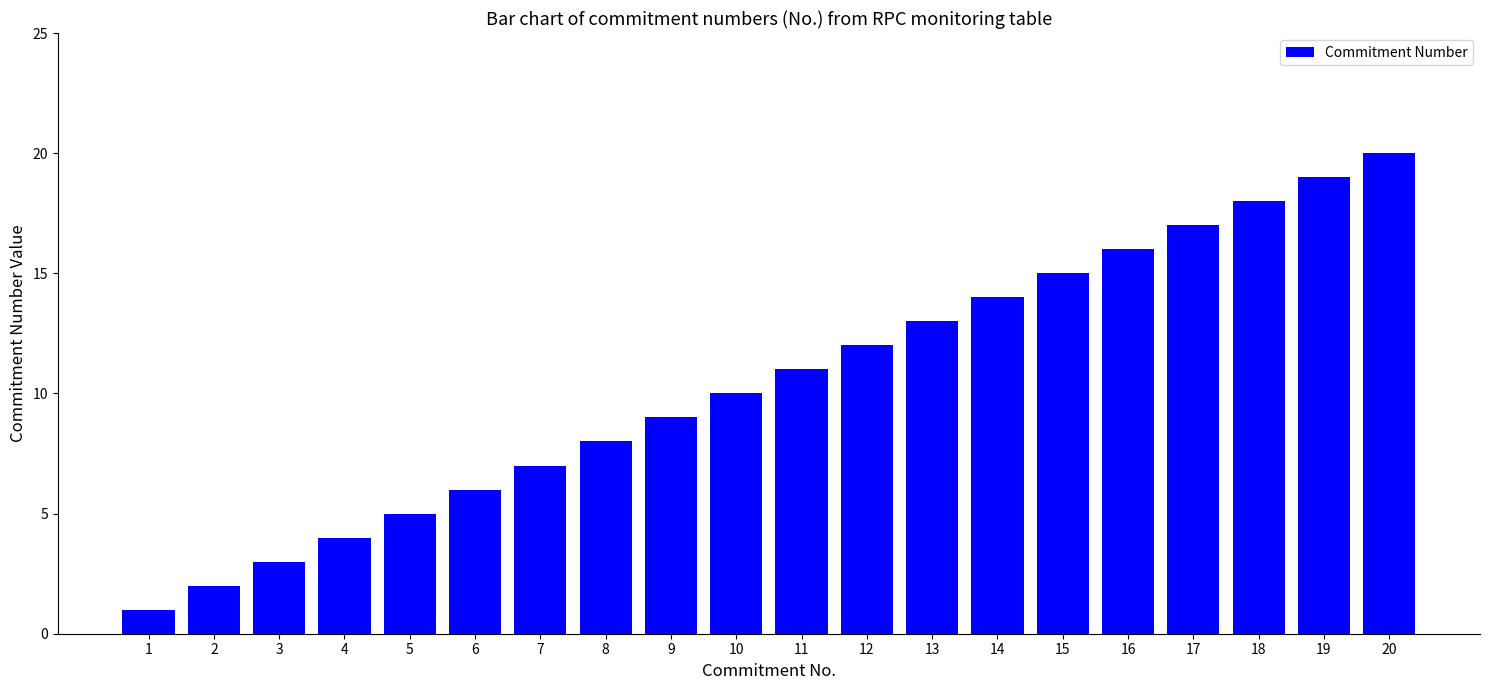

What is the change in value from 11 to 13?

+2